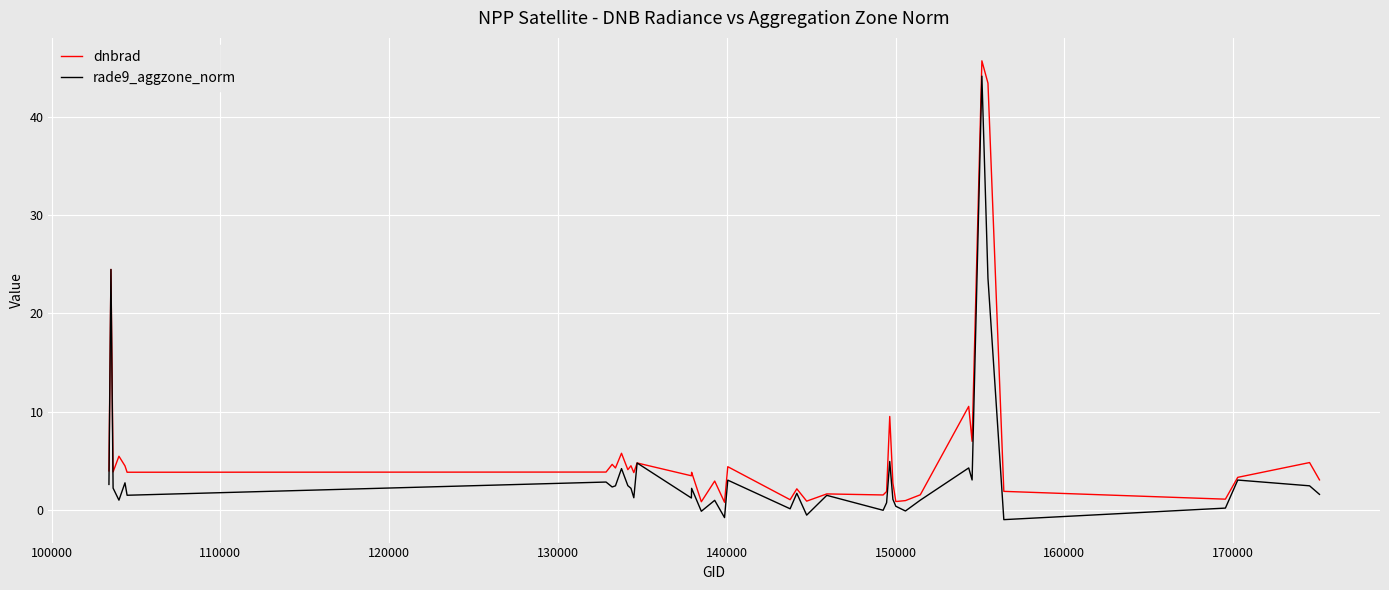

At how many categories does at least one series exceed 10?

4